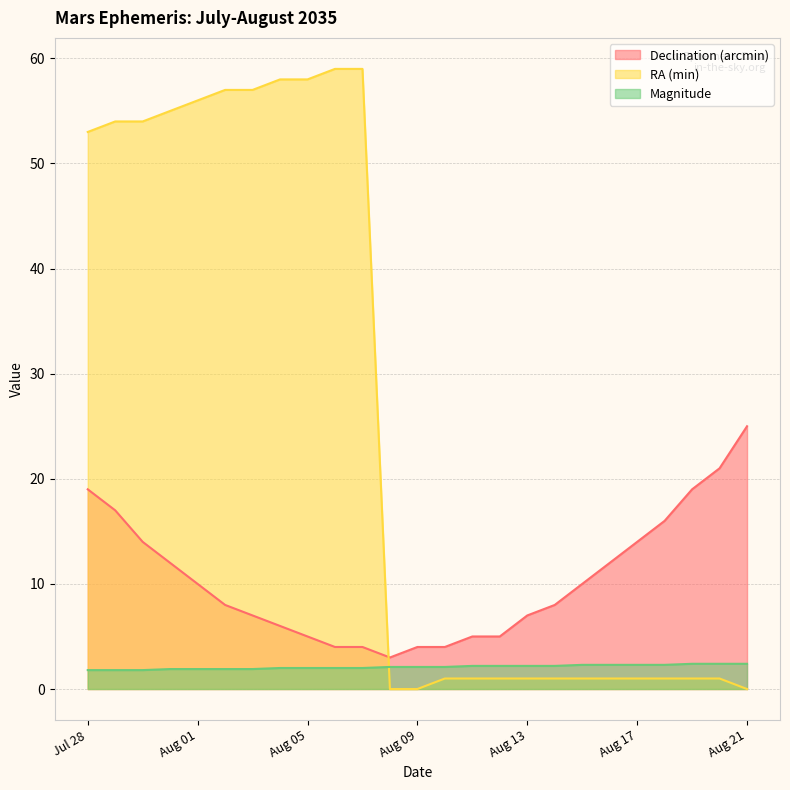

Where does the Declination (arcmin) series first go above 8?

Jul 28